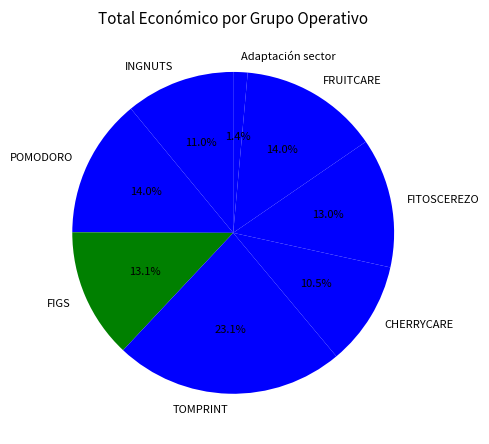

To the nearest percent, what is the difference between the Adaptación sector and FITOSCEREZO slice percentages?

12%